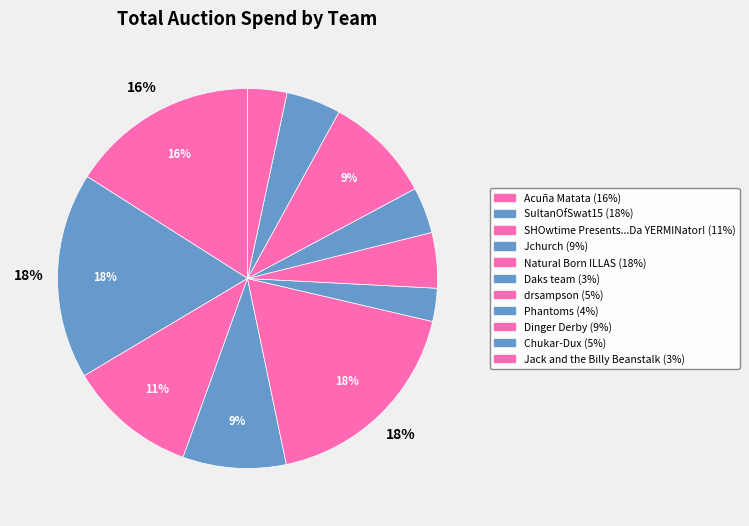

Which slice is the smallest?

Jack and the Billy Beanstalk